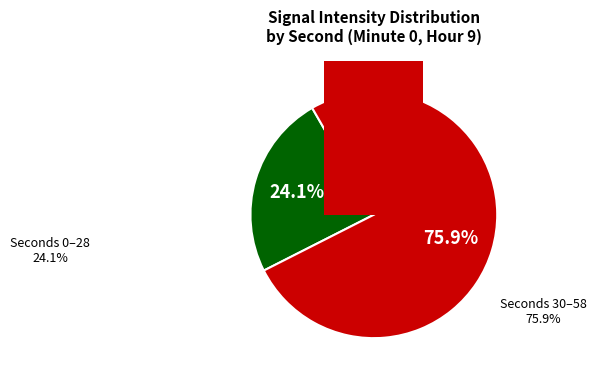

Is it true that 20 is 1% of the pie?

False